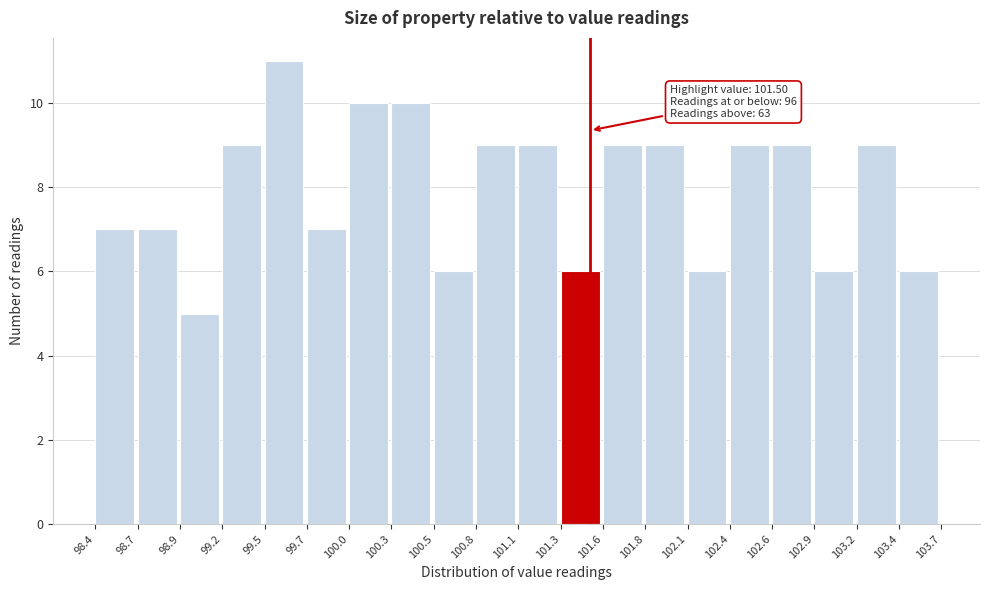

Which range on the x-axis has the tallest bar?

99.5 to 99.7